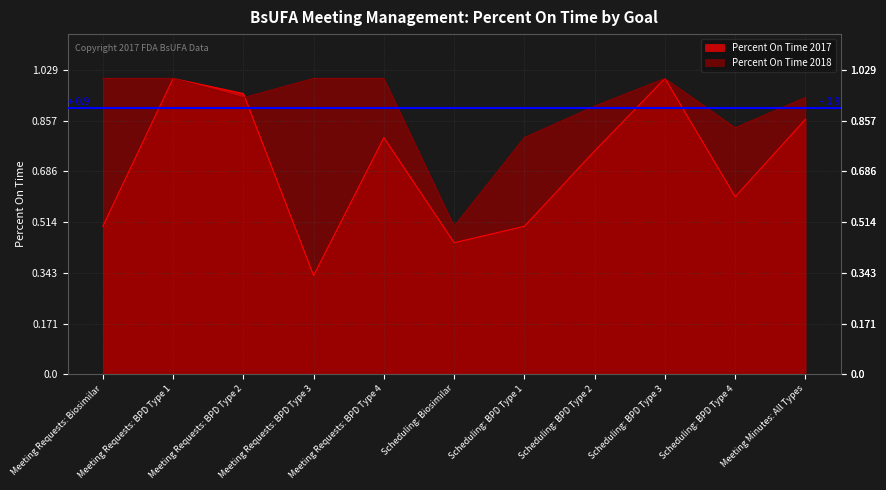

What is the label of the 1st point from the left?

Meeting Requests: Biosimilar